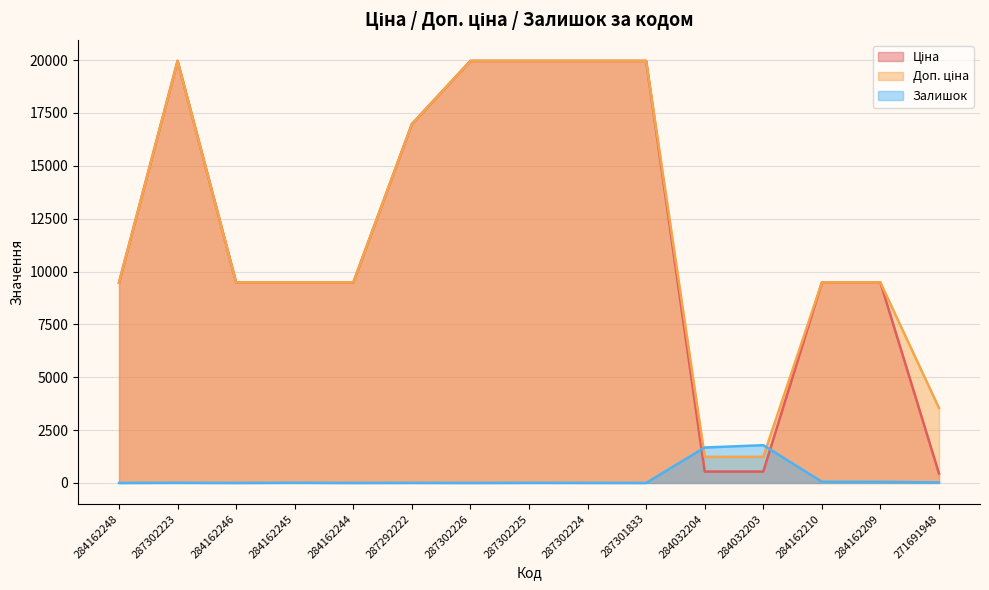

True or false: Ціна has a value of 19964.2 at 287302226.

True